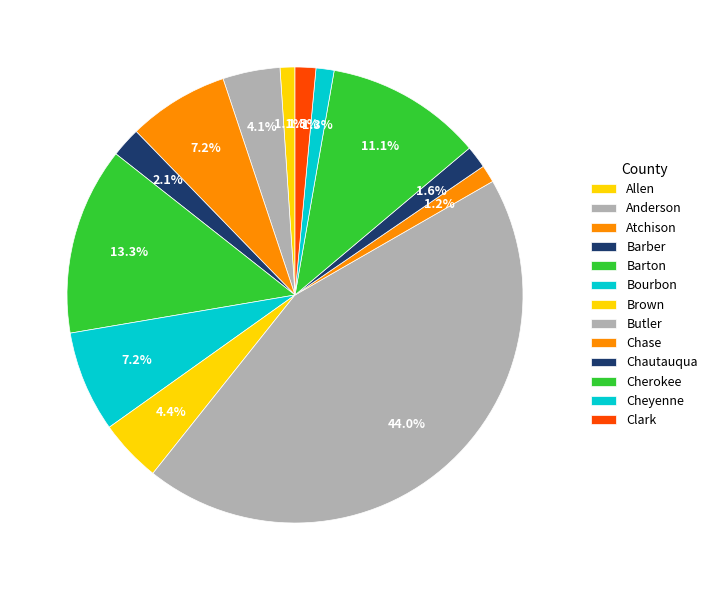

Count the number of slices in the pie.

13